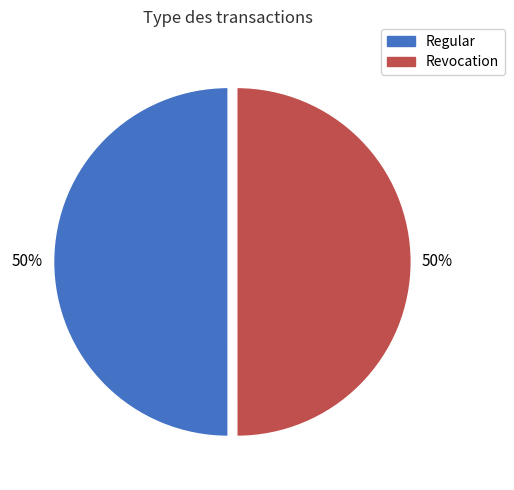

Is it true that Revocation is 50% of the pie?

True